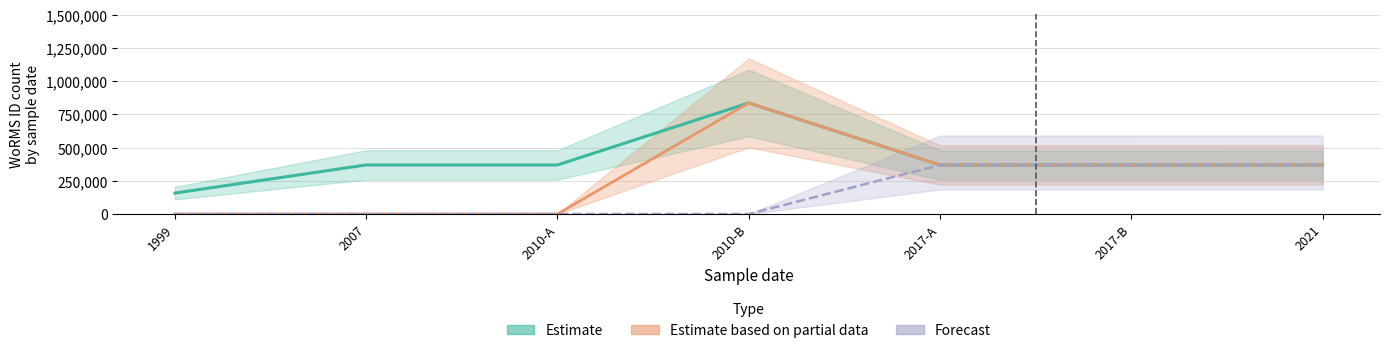

True or false: Estimate and Estimate based on partial data cross at least once.

False